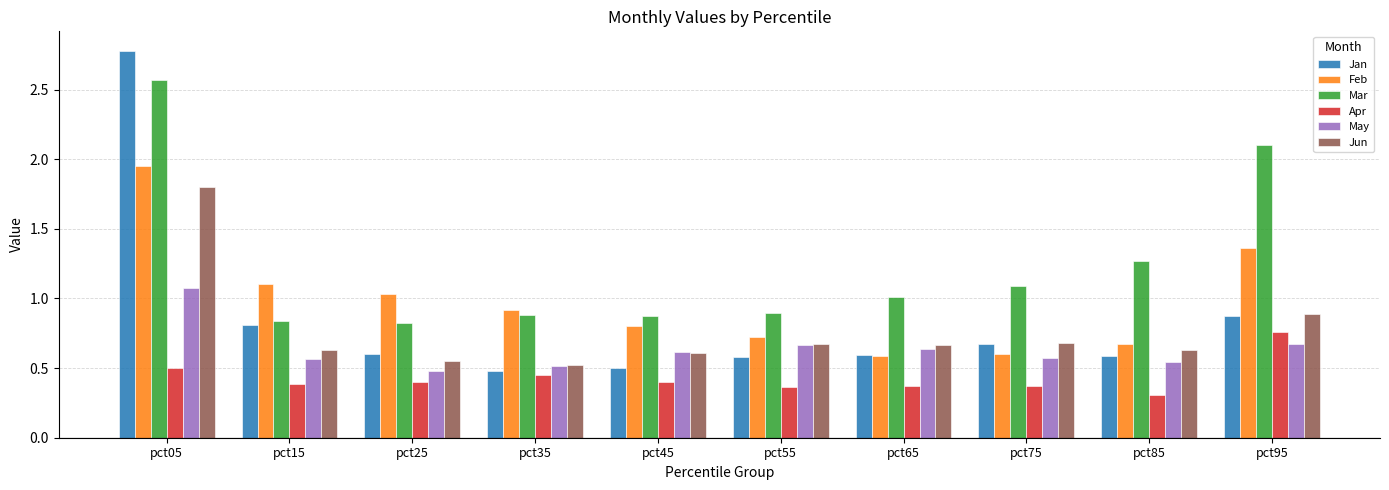

Are the bars grouped side by side (vs. stacked)?

Yes